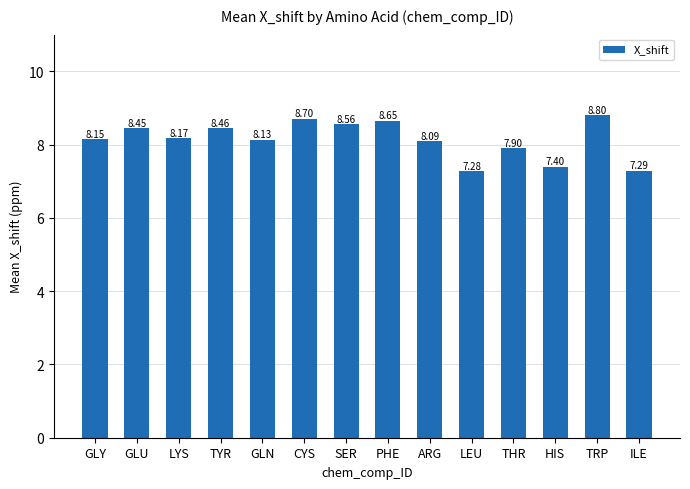

True or false: the data shows 8.6 at SER.

True